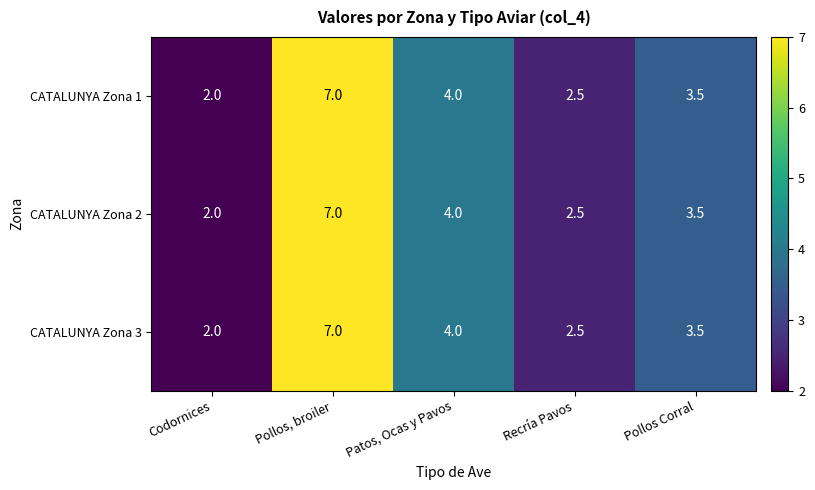

List the labels in order of CATALUNYA Zona 3 value, smallest first.

Codornices, Recría Pavos, Pollos Corral, Patos, Ocas y Pavos, Pollos, broiler